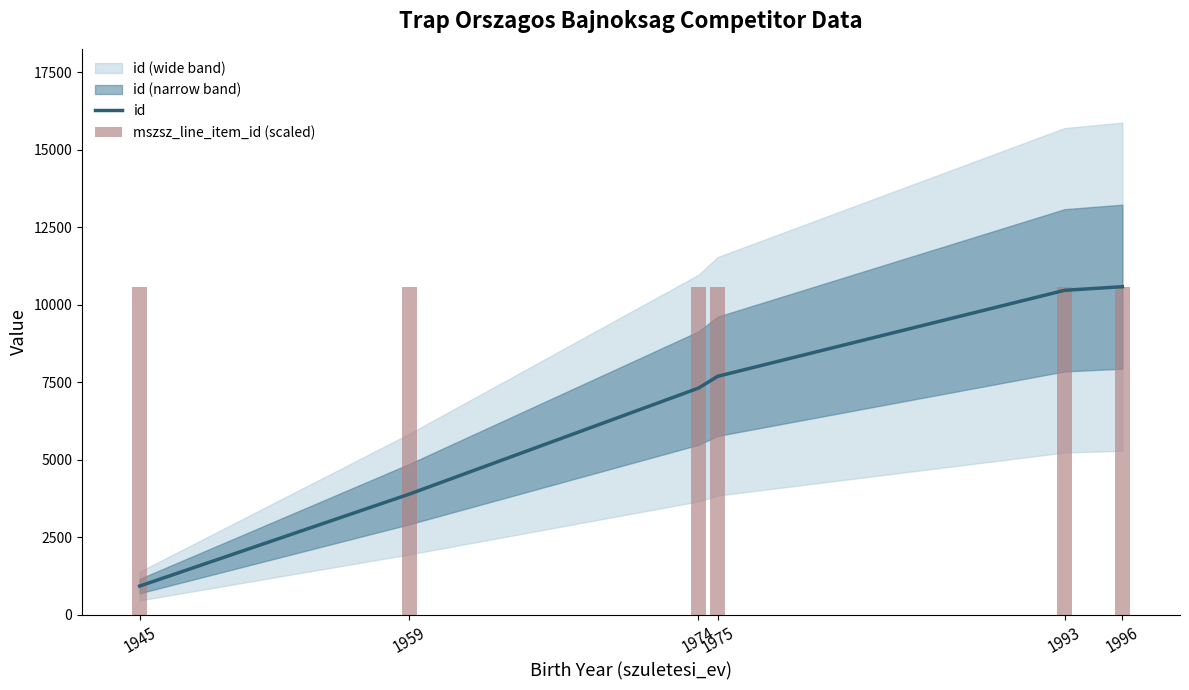

What is the sum of the id values at 1975 and 1996?

18271